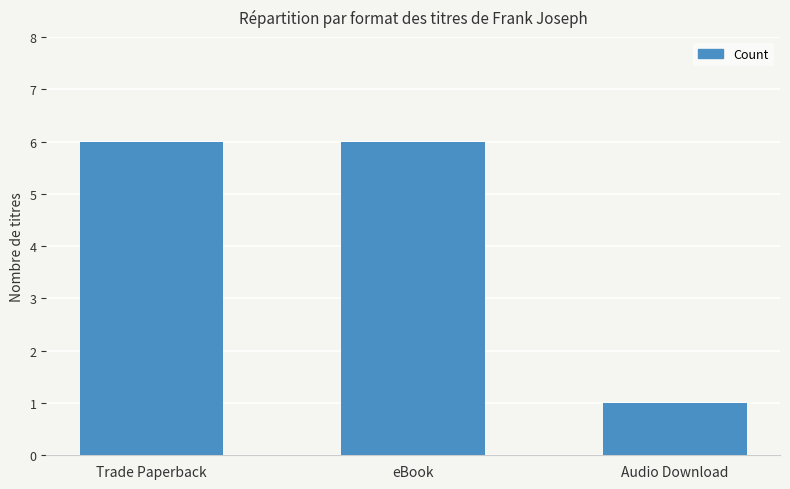

What is the value of the 3rd bar from the left?

1